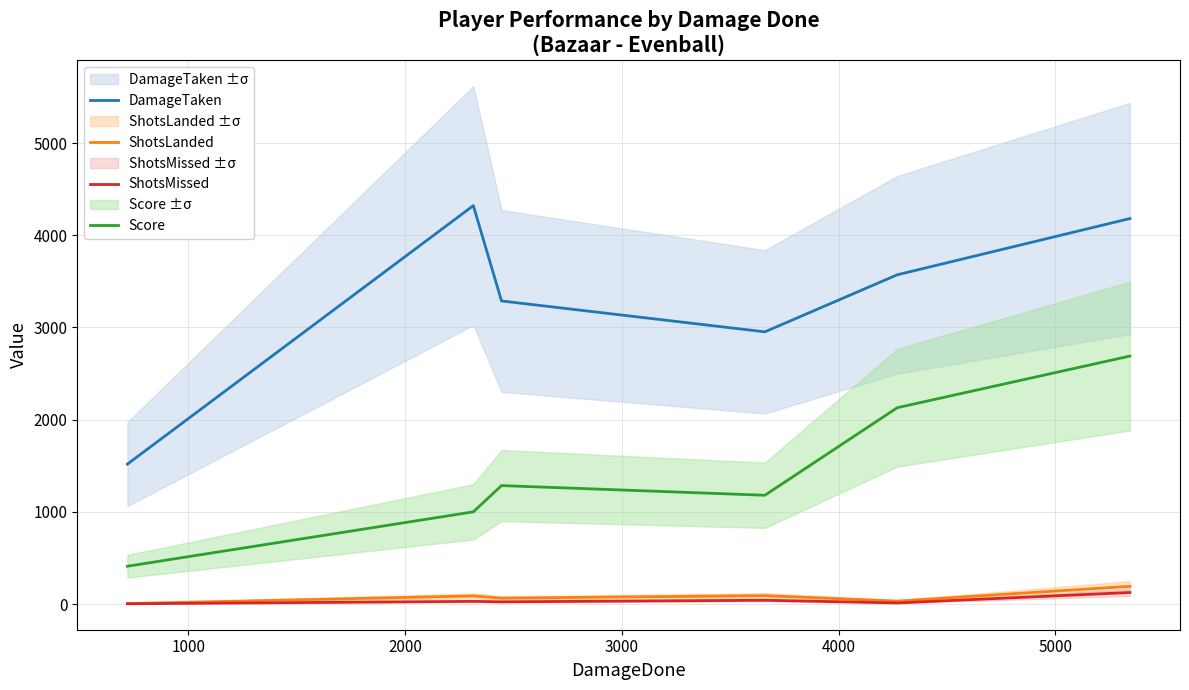

True or false: Score and DamageTaken intersect in this chart.

False